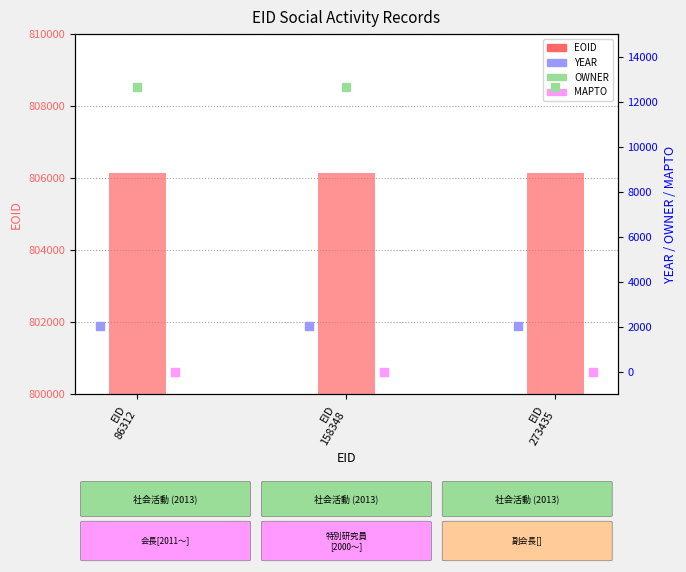

What are all the series names shown in the legend?

EOID, YEAR, OWNER, MAPTO